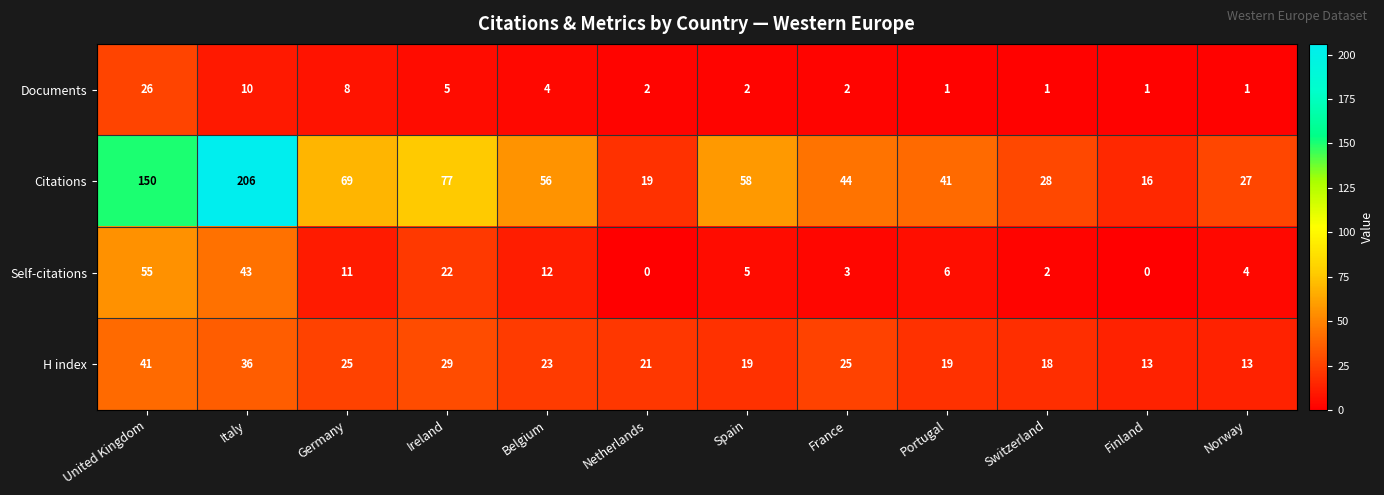

What is the difference between the Citations values at Germany and Finland?

53